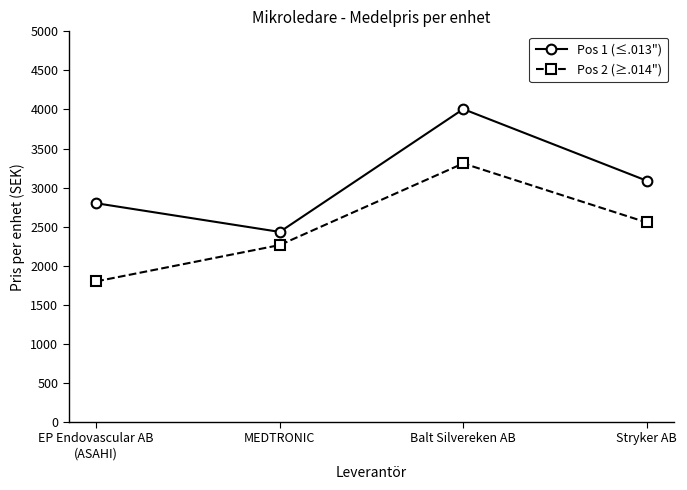

True or false: Pos 2 (≥.014") has more than 0 interior local peaks.

True